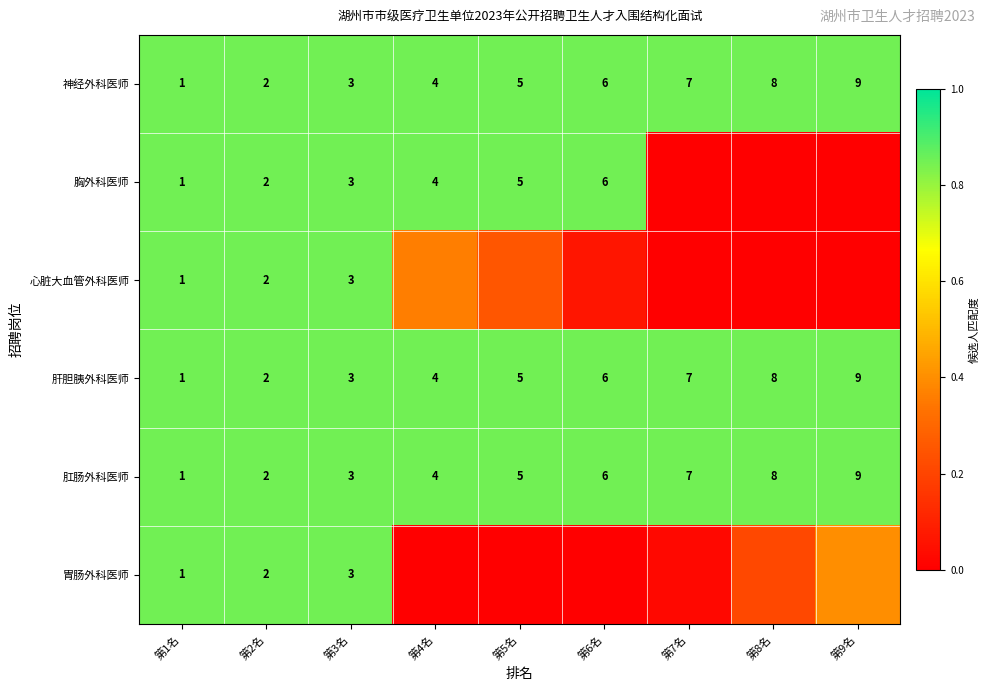

How many values in the 肛肠外科医师 series are below 5?

4